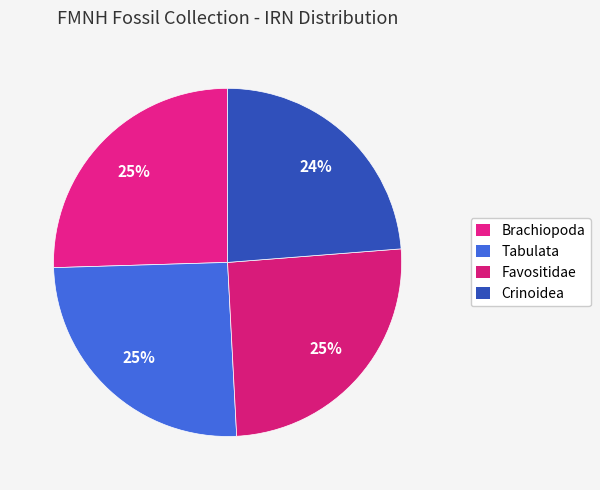

To the nearest percent, what portion does Tabulata represent?

25%